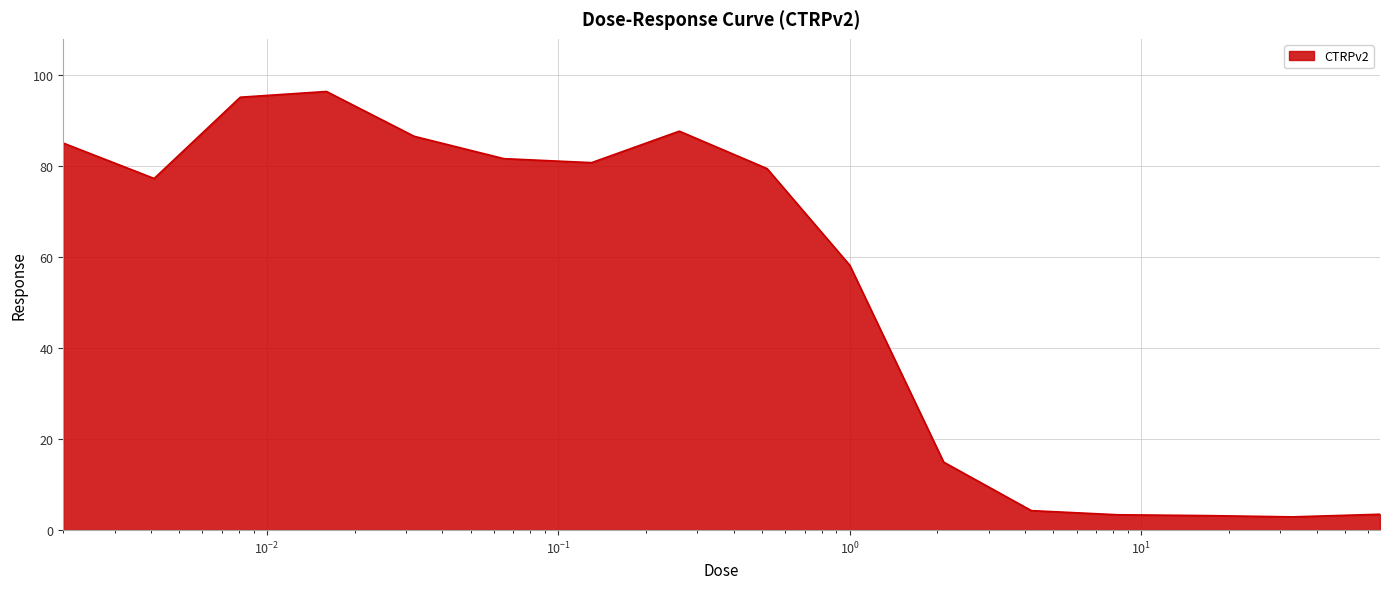

What is the minimum value shown in the chart?

2.9